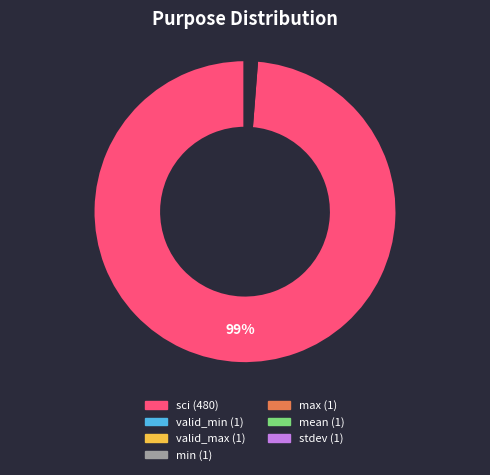

Is it true that sci is 89% of the pie?

False